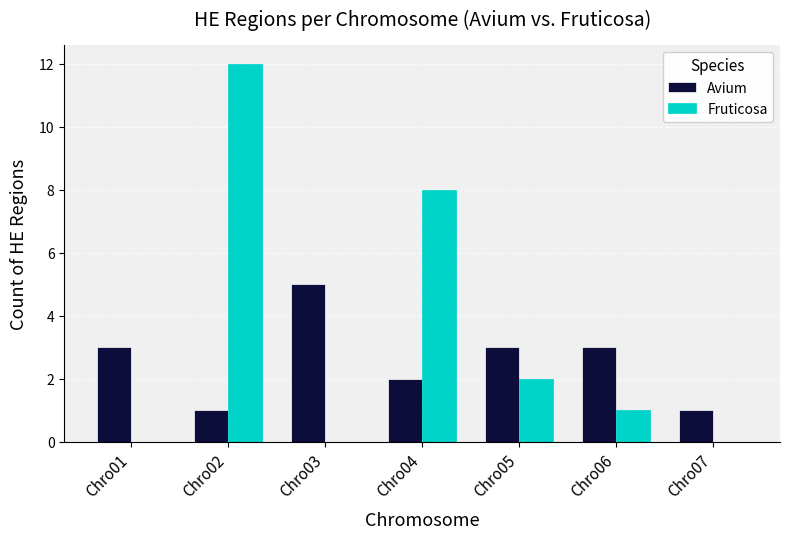

Which series changed the most between Chro04 and Chro06?

Fruticosa